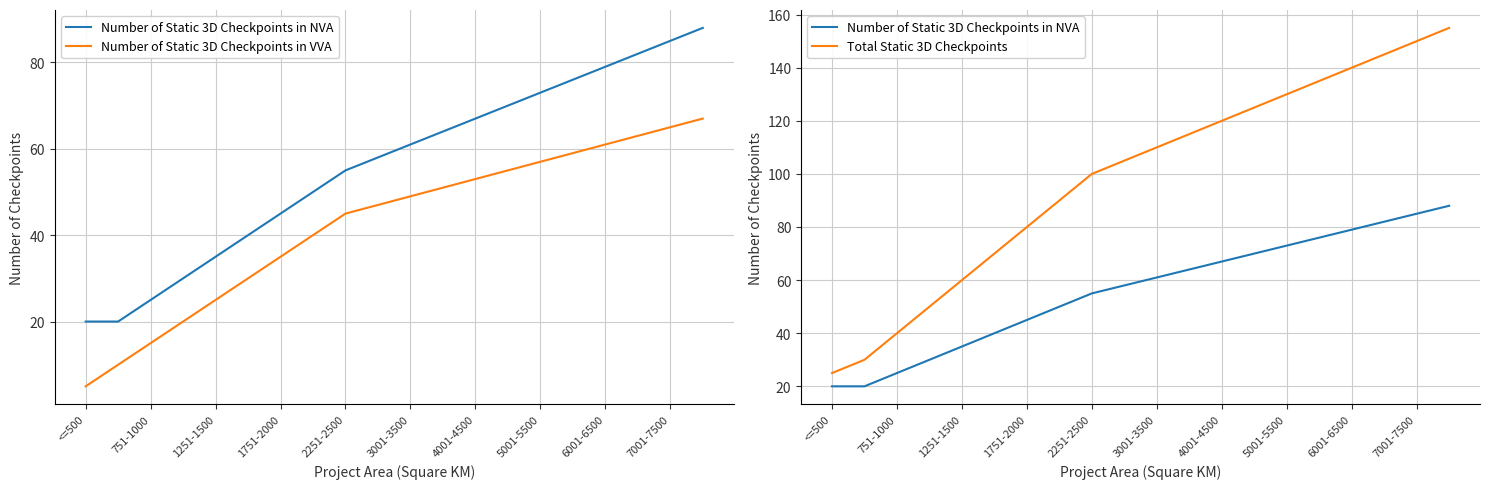

True or false: Number of Static 3D Checkpoints in NVA and Number of Static 3D Checkpoints in VVA cross at least once.

False